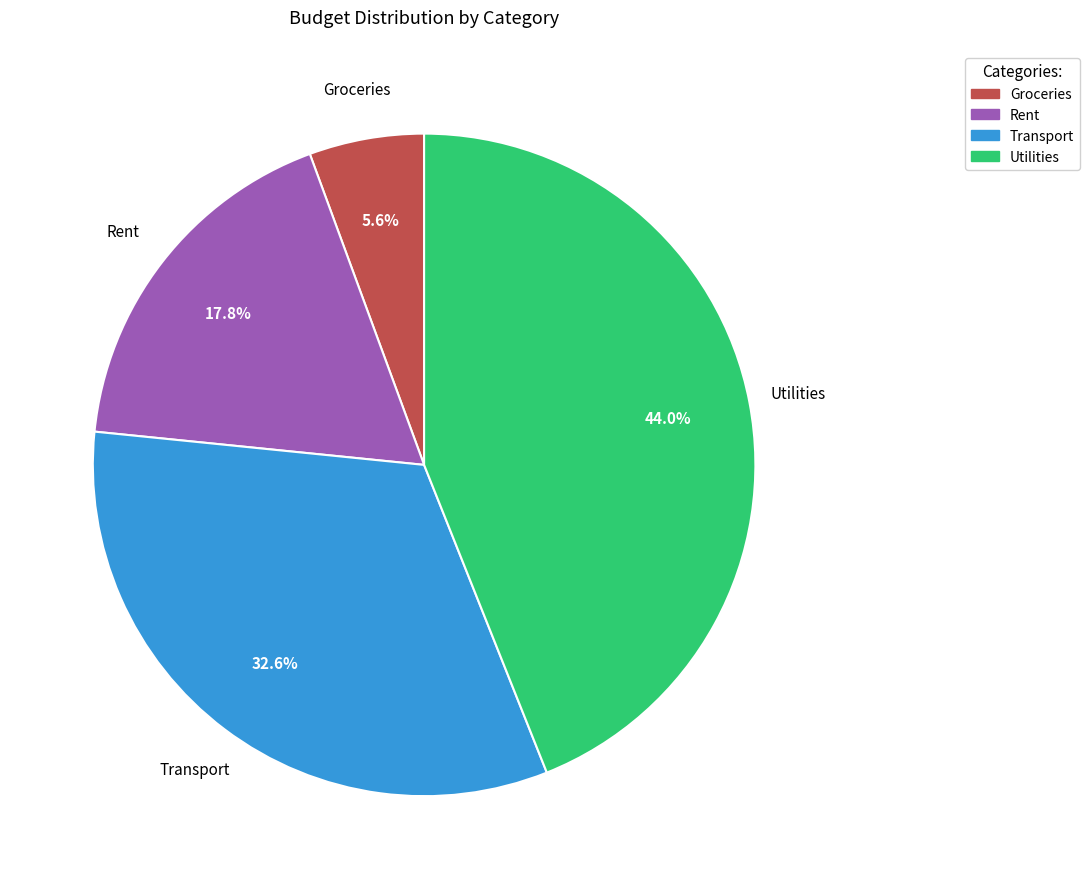

Combined, do Rent and Groceries account for over 50%?

No